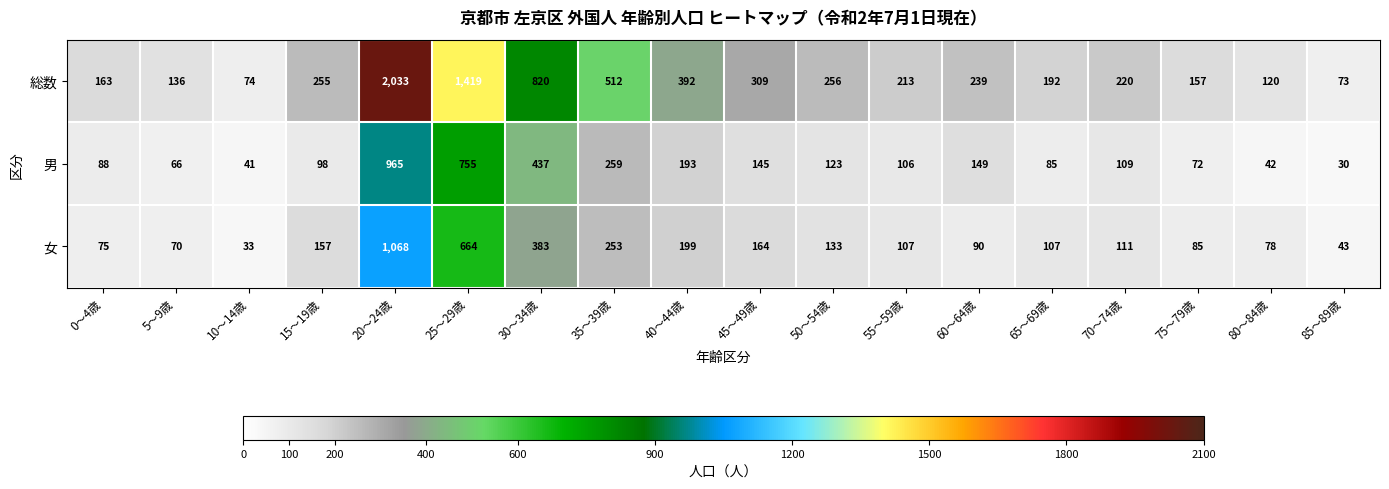

At which label is 男 closest to 497?

30～34歳